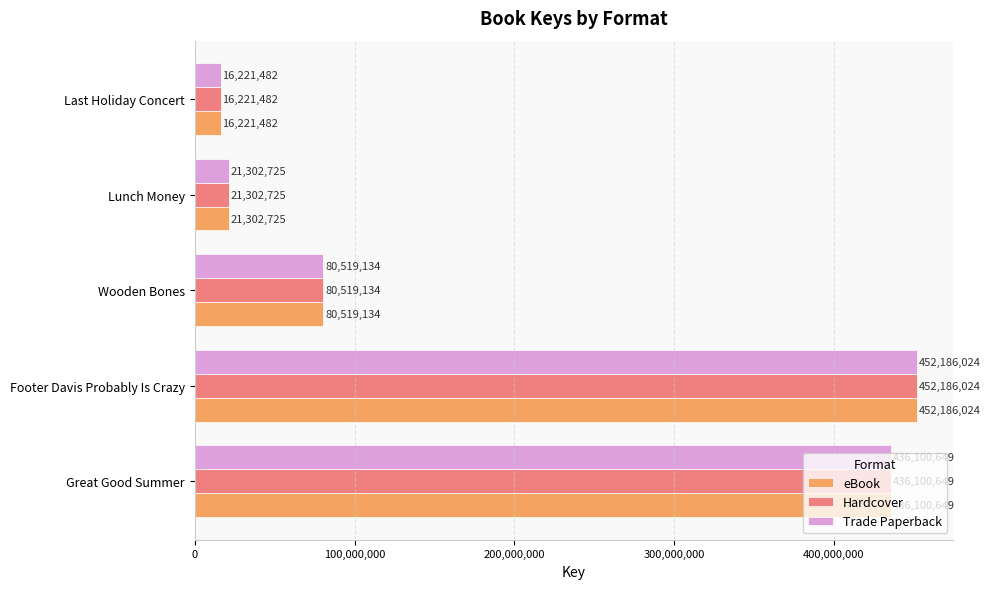

The value of Trade Paperback at Footer Davis Probably Is Crazy is 664811656. True or false?

False